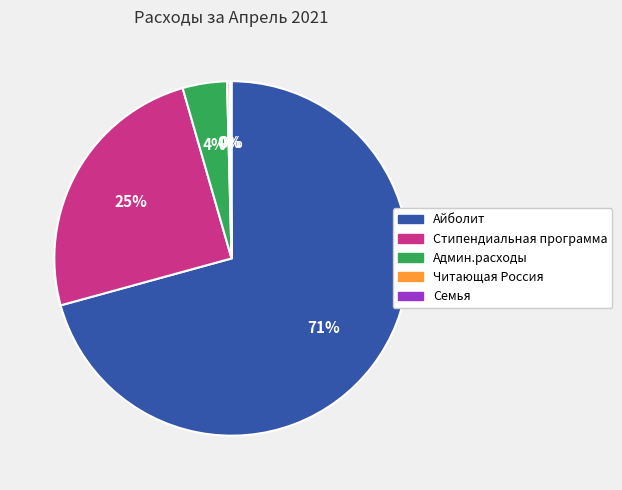

To the nearest percent, what percentage of the pie is Стипендиальная программа?

25%